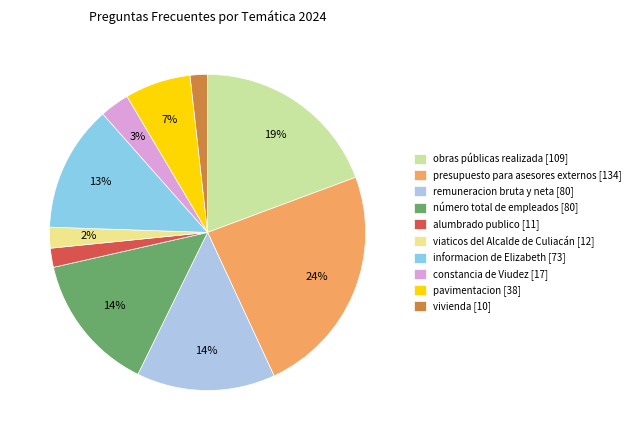

Is there any slice that represents more than half of the pie?

No